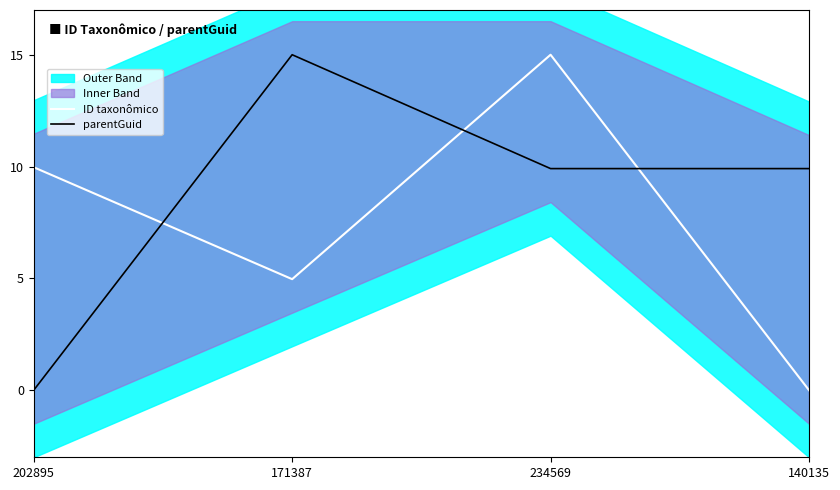

What is the difference between the highest and lowest values at 140135?

9.9